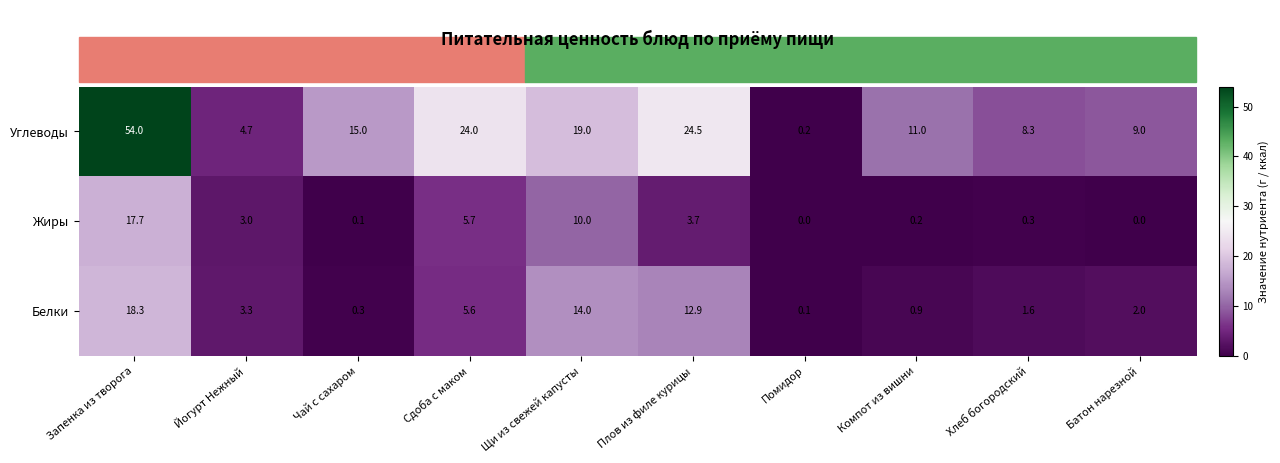

List the labels in order of Белки value, smallest first.

Помидор, Чай с сахаром, Компот из вишни, Хлеб богородский, Батон нарезной, Йогурт Нежный, Сдоба с маком, Плов из филе курицы, Щи из свежей капусты, Запенка из творога